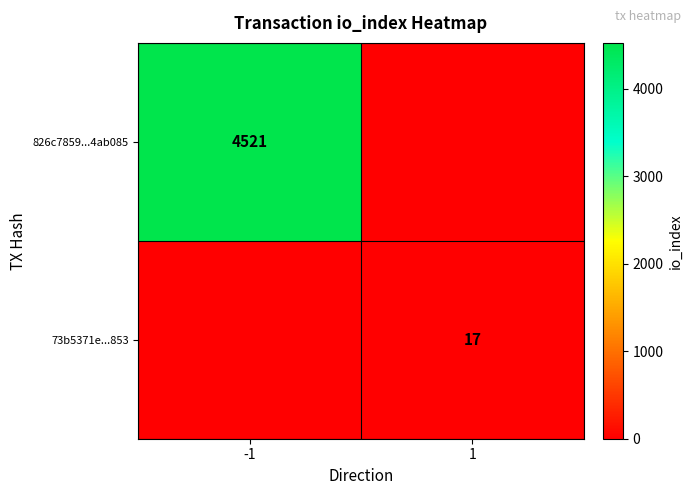

At which category does the chart reach its peak across all series?

-1